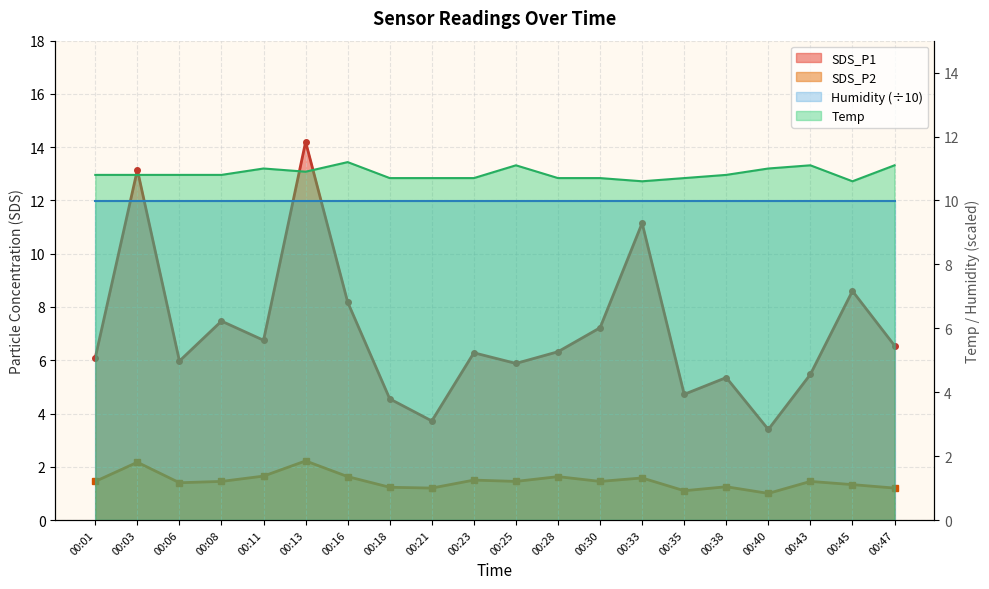

What is the minimum value shown in the chart?

1.0